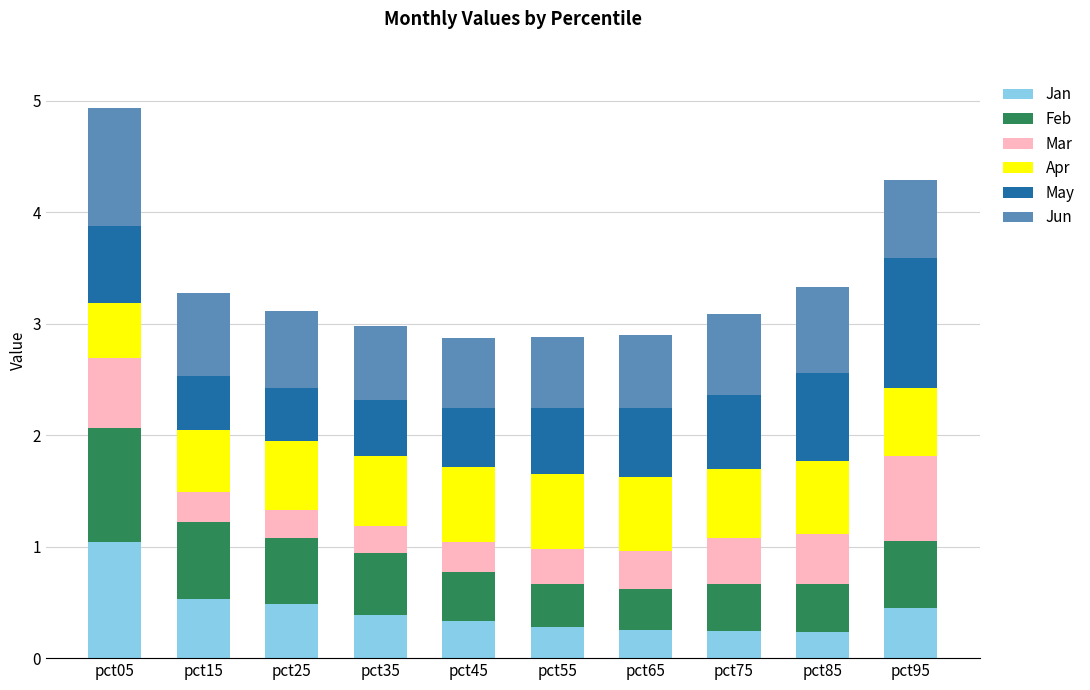

What value does the Jan series have at pct15?

0.5